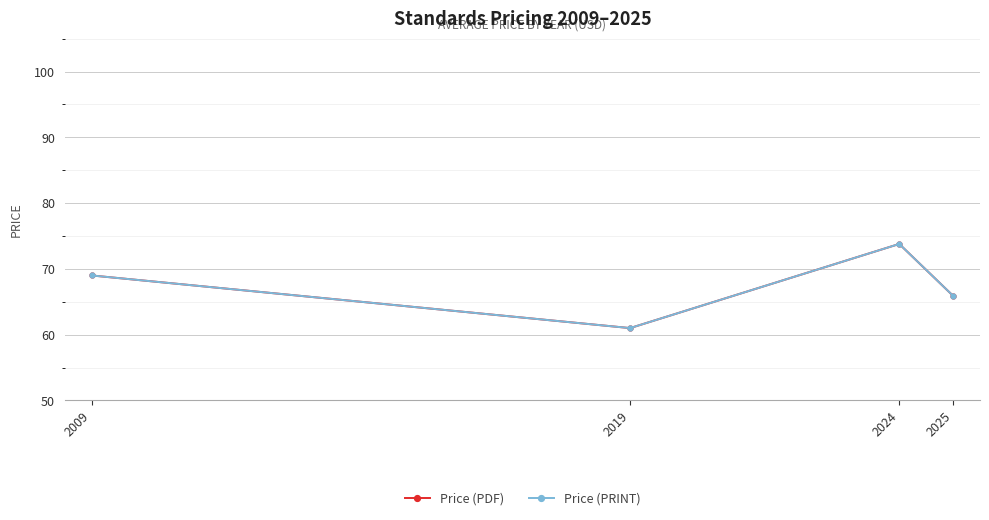

True or false: Price (PDF) has more than 0 interior local peaks.

True